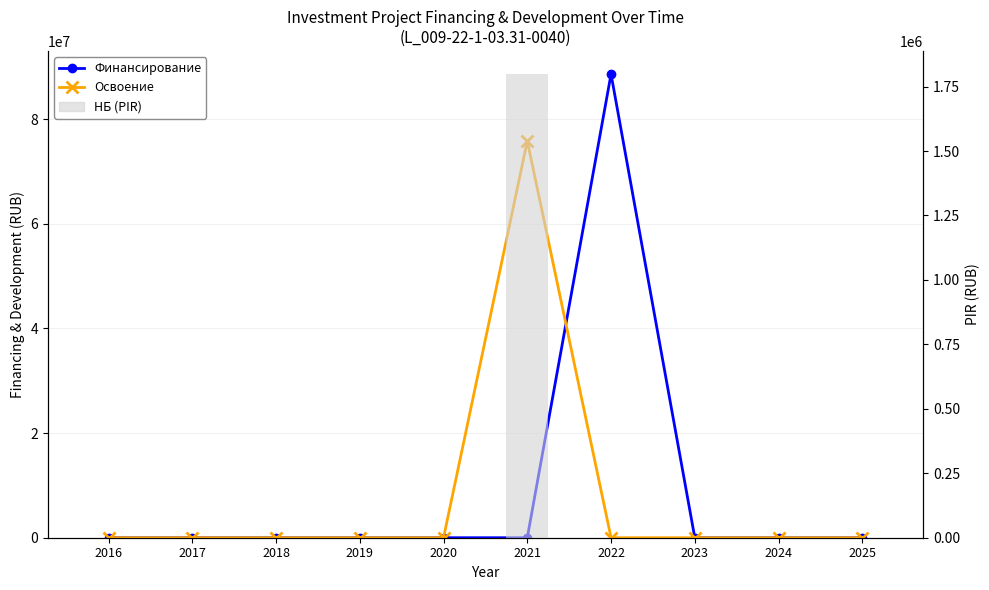

How many values in the Финансирование series exceed 0?

1